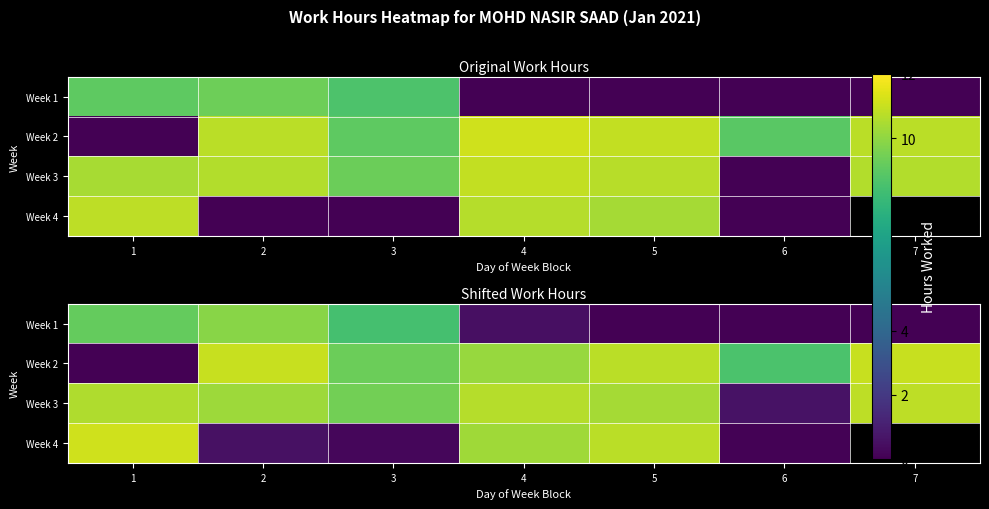

What is the difference between the highest and lowest values at 3?

9.2